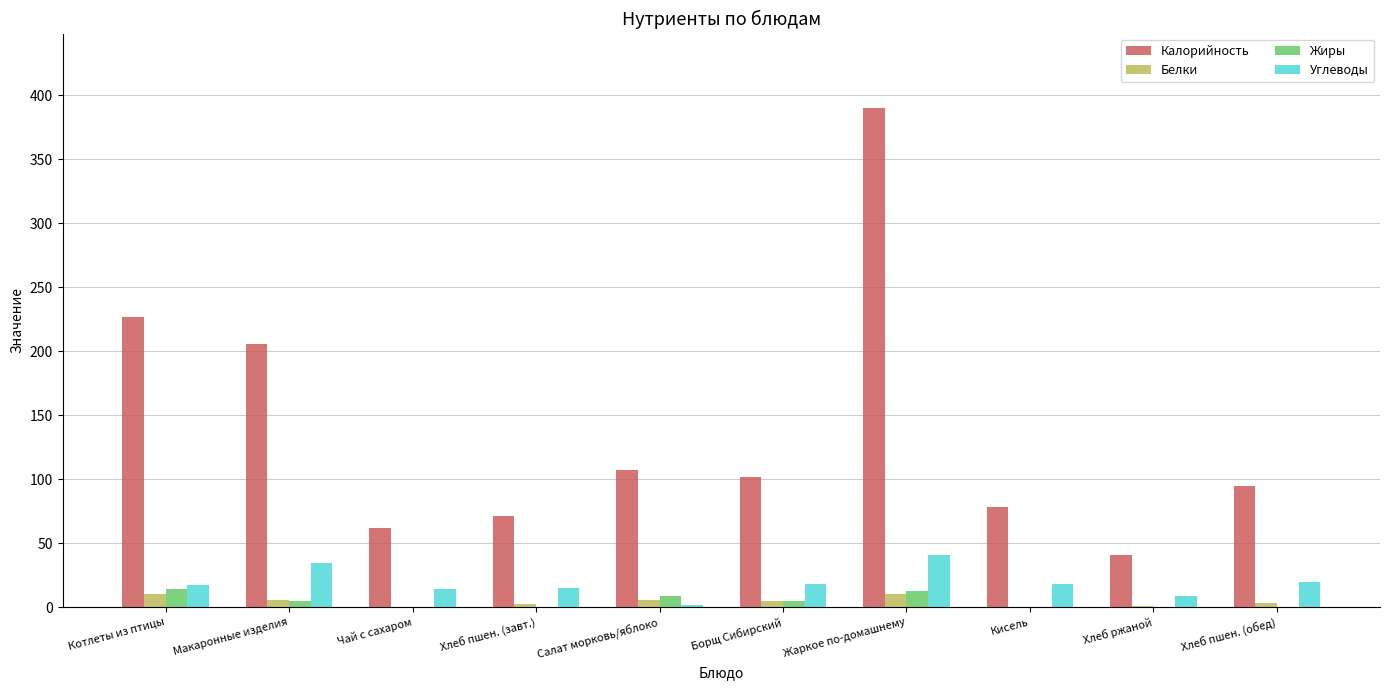

What value does the Белки series have at Жаркое по-домашнему?

10.1